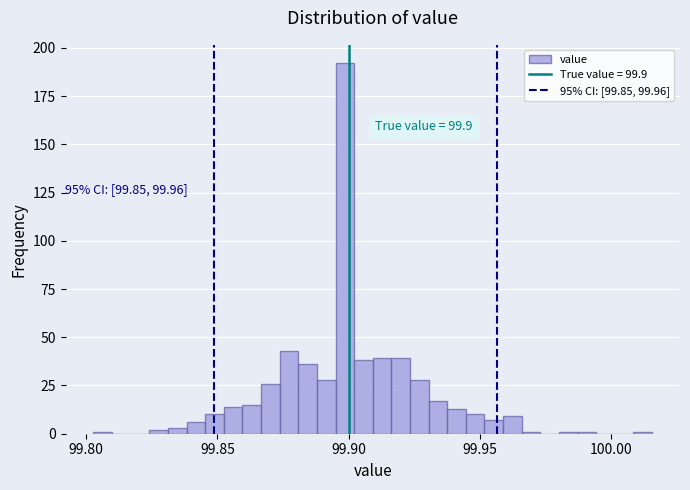

Around what value on the x-axis is the tallest bar? Give the approximate position of its centre, as read against the axis.

99.900